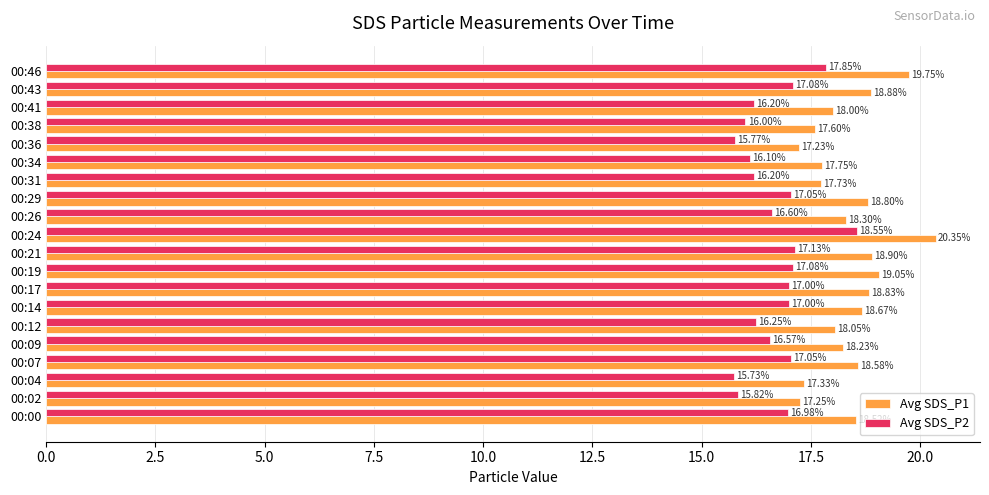

What is the spread (max minus min) of values at 00:17?

1.8